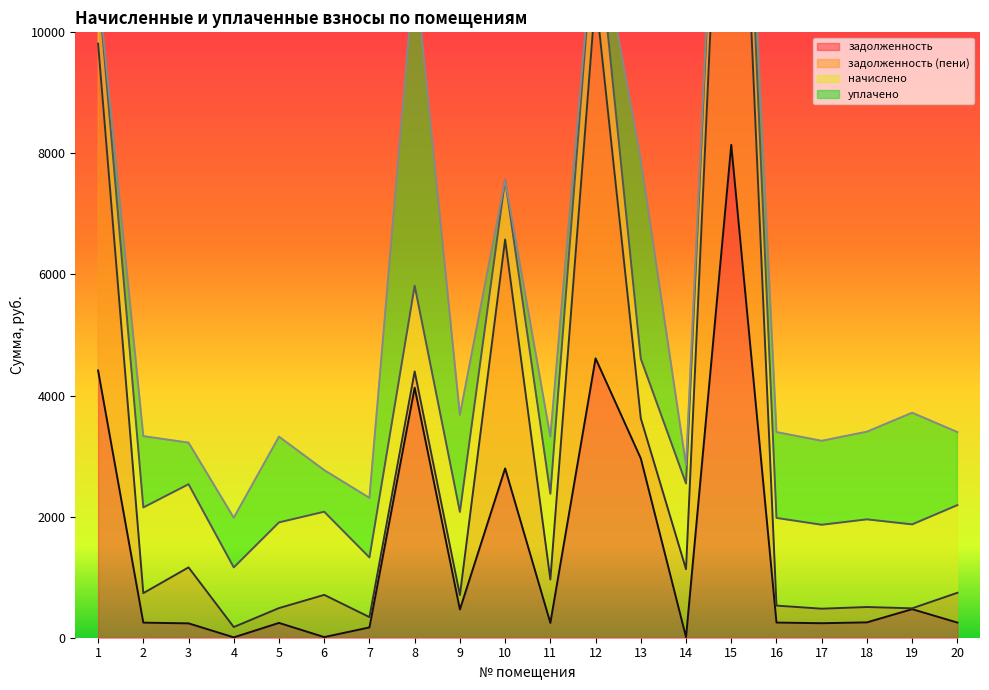

At which category is the sum across all series the highest?

15